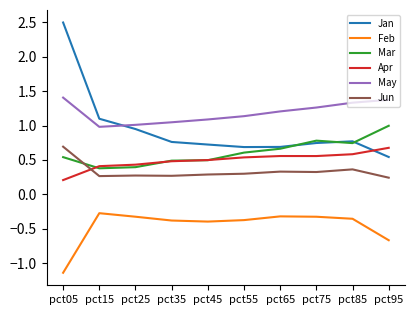

Which series changed the most between pct05 and pct45?

Jan